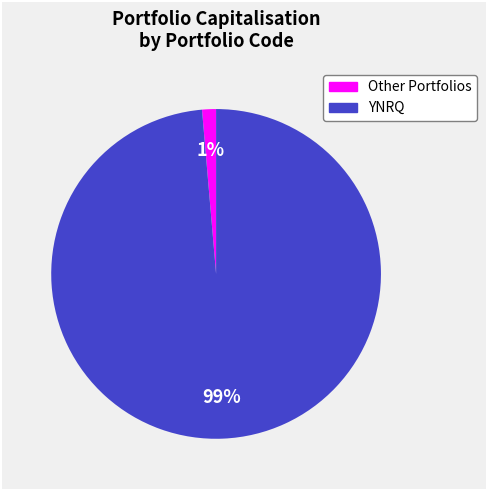

To the nearest percent, what is the average slice percentage?

50%